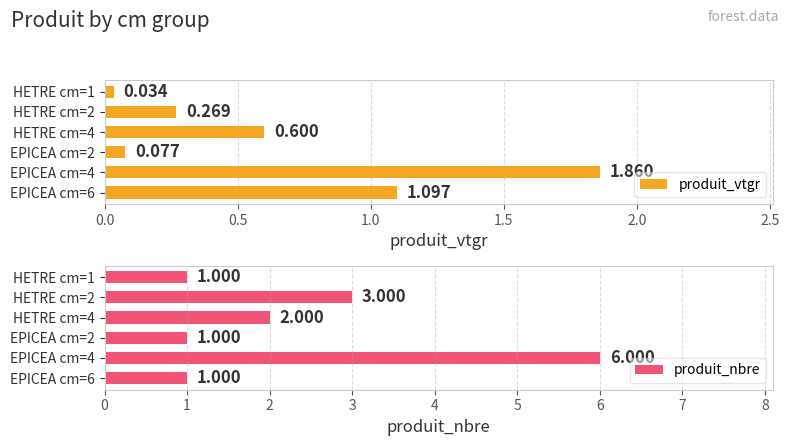

Rank the series by their maximum value, from lowest to highest.

produit_vtgr, produit_nbre